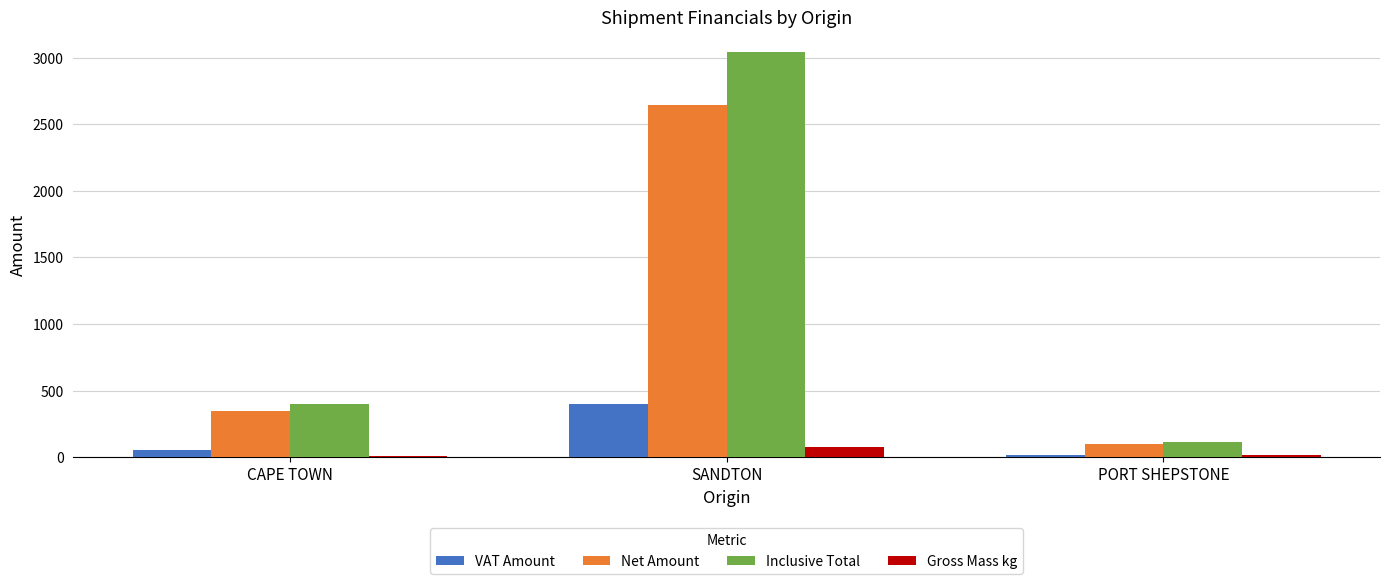

At which category is the sum across all series the highest?

SANDTON